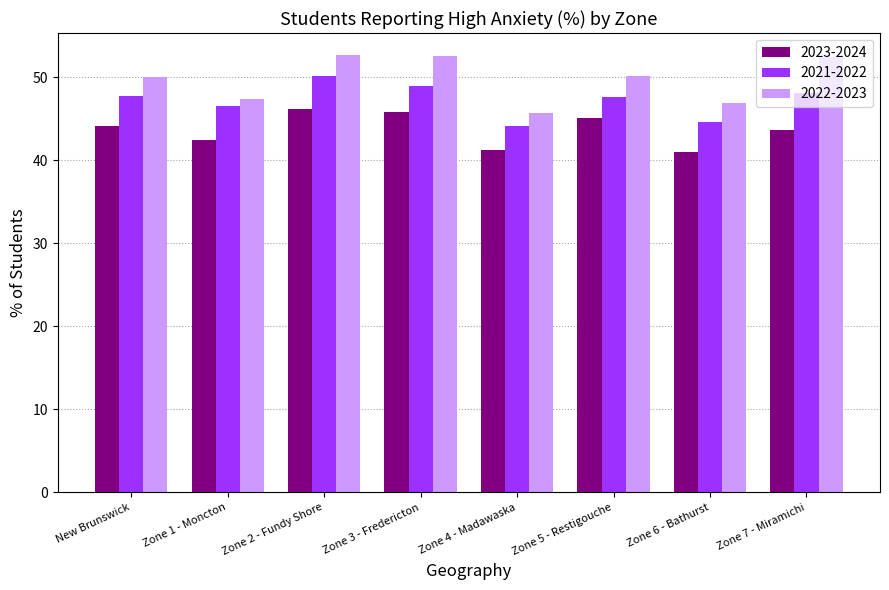

Which series has the largest total across all categories?

2022-2023